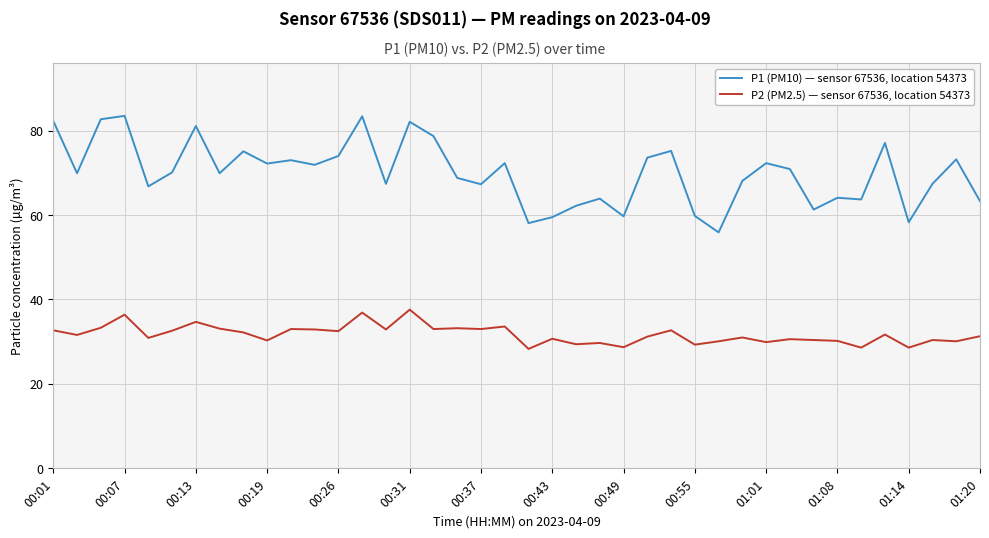

How many lines are shown in the chart?

2